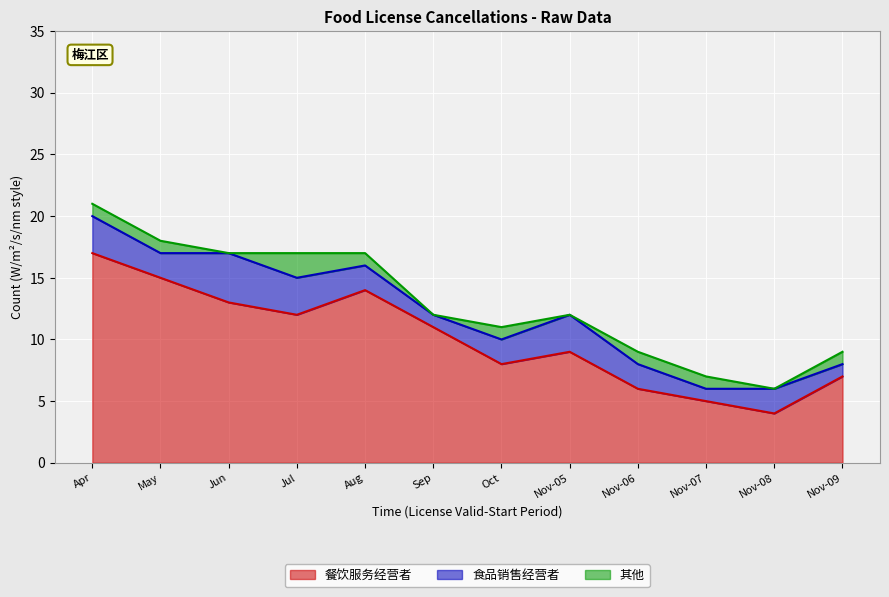

Between 2025-05 and 2025-11-01, which series saw the biggest shift?

餐饮服务经营者